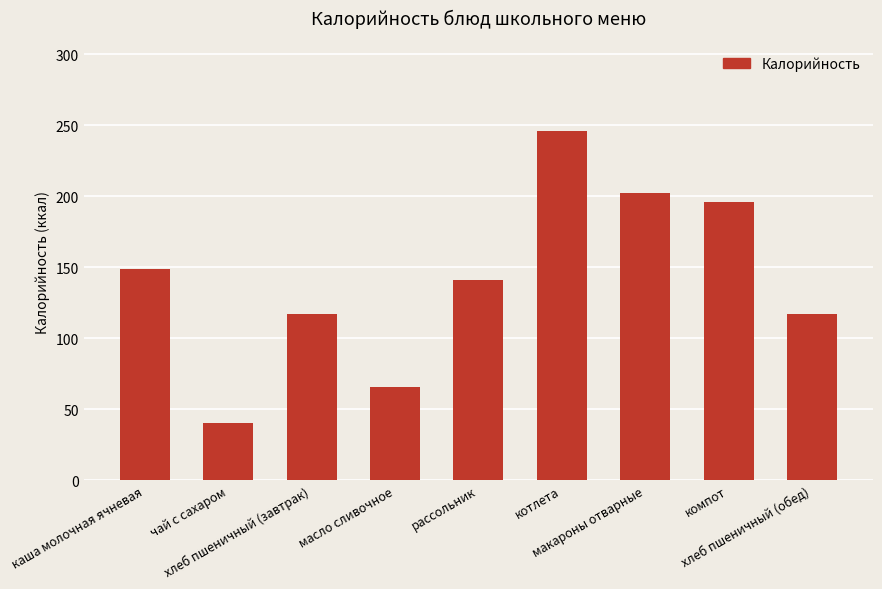

What is the value of the 1st bar from the left?

149